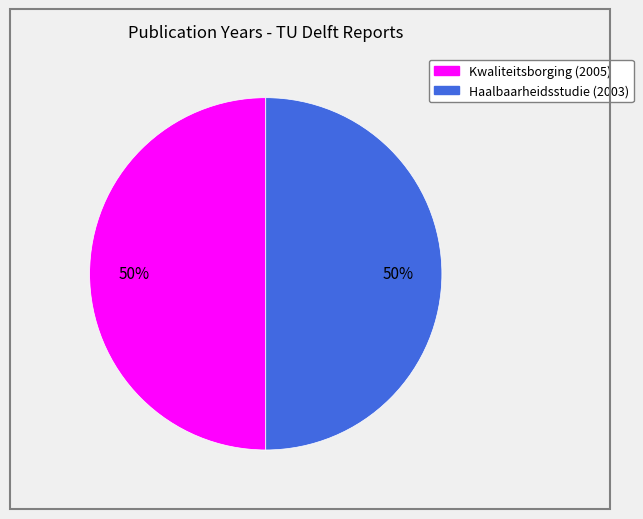

To the nearest percent, what is the average slice percentage?

50%